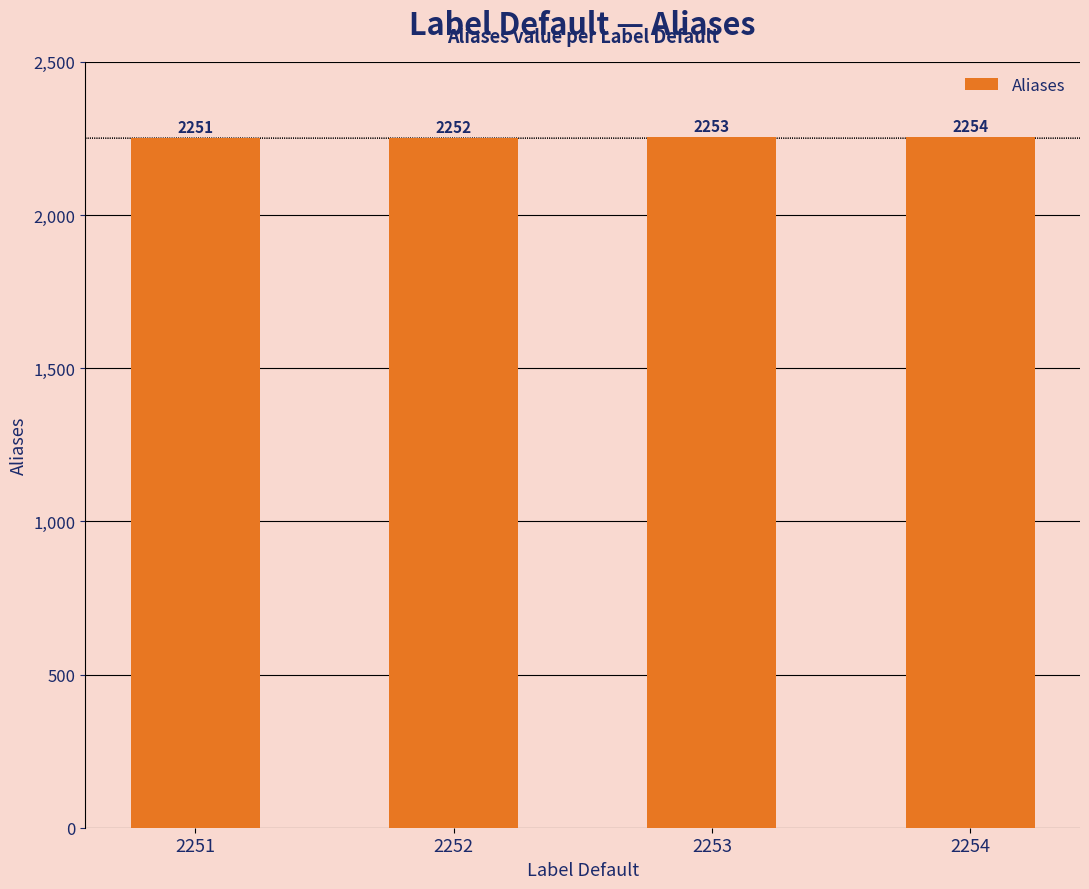

Read the value at 2254.

2254